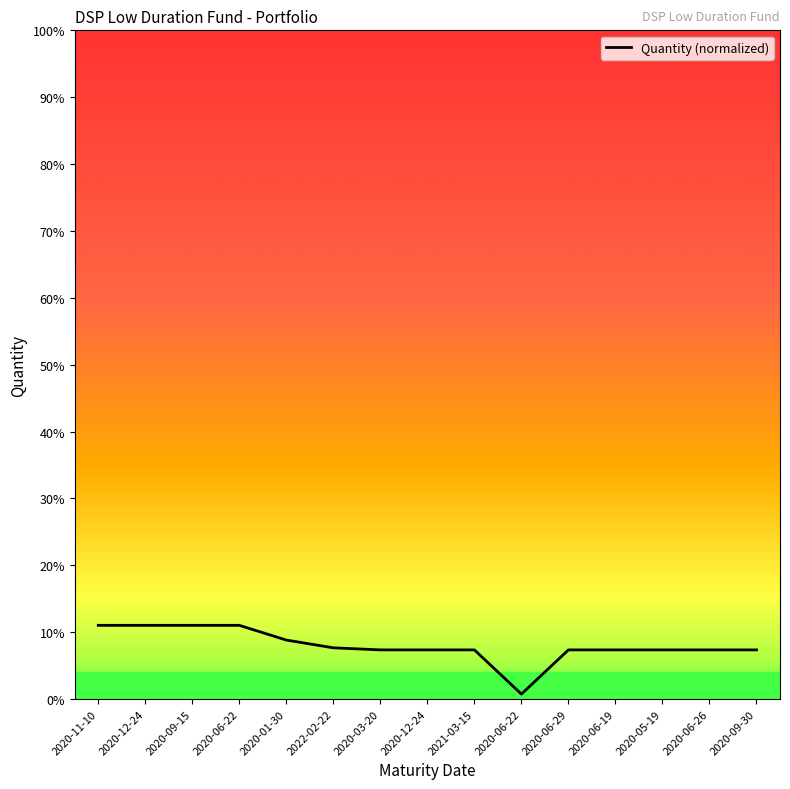

List the labels in order of value, smallest first.

2020-06-22, 2020-03-20, 2020-12-24, 2021-03-15, 2020-06-29, 2020-06-19, 2020-05-19, 2020-06-26, 2020-09-30, 2022-02-22, 2020-01-30, 2020-11-10, 2020-12-24, 2020-09-15, 2020-06-22